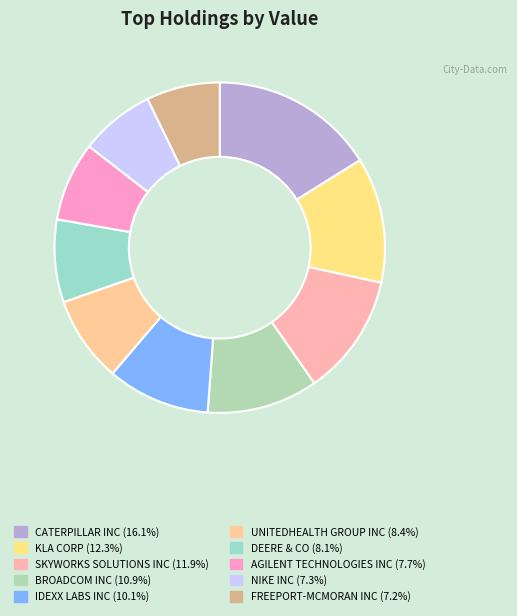

What percentage is the CATERPILLAR INC slice, to the nearest percent?

16%